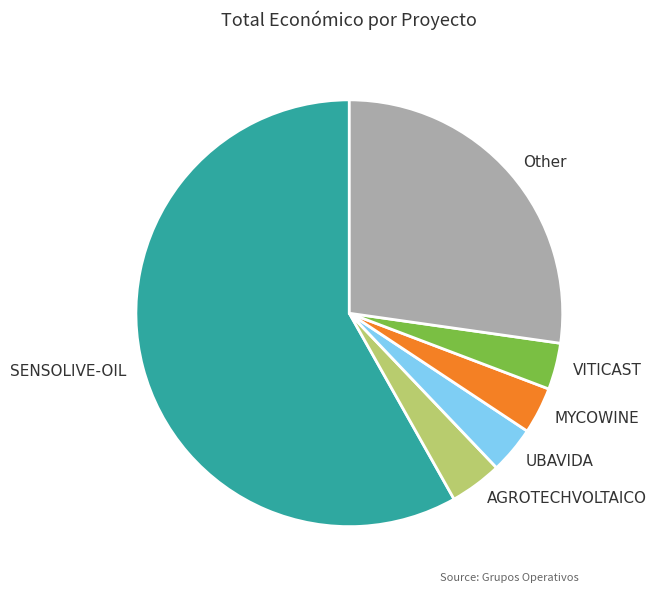

Which slice represents more than half of the pie?

SENSOLIVE-OIL